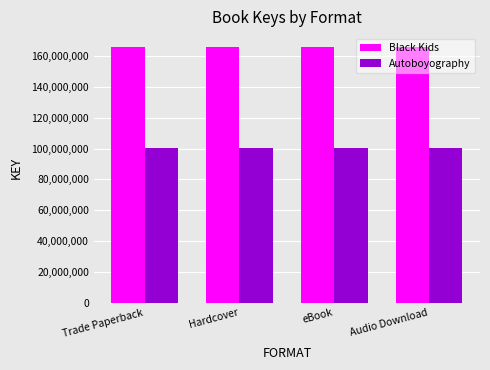

What is the difference between the highest and lowest values at Audio Download?

65308096